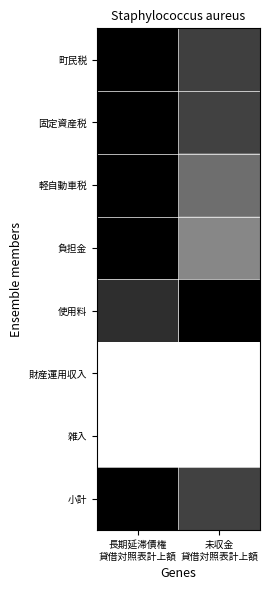

Which category has the lowest value across all series?

長期延滞債権
貸借対照表計上額